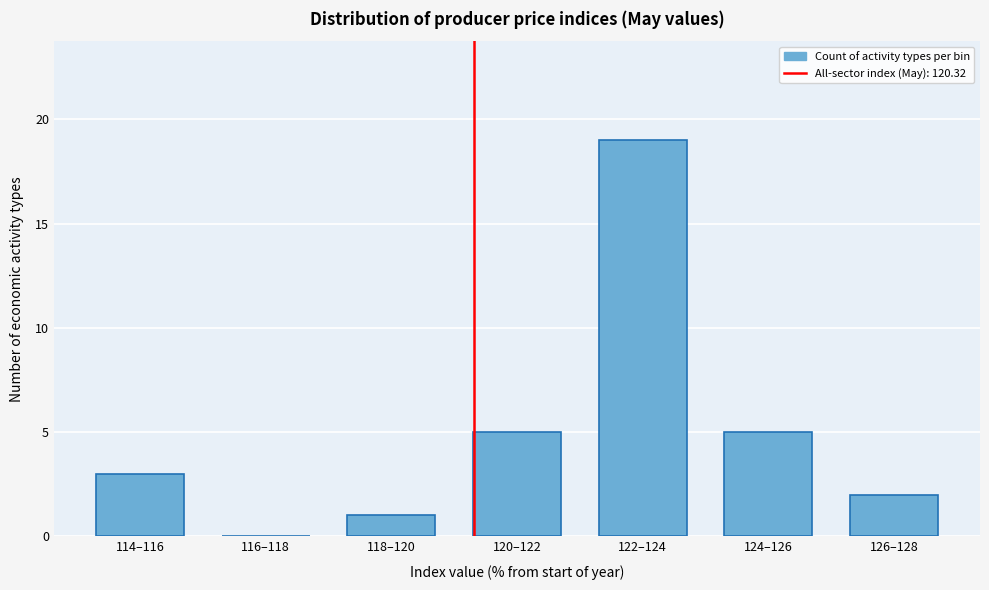

Reading left to right, what are all the values shown in this chart?

114–116=3	116–118=0	118–120=1	120–122=5	122–124=19	124–126=5	126–128=2